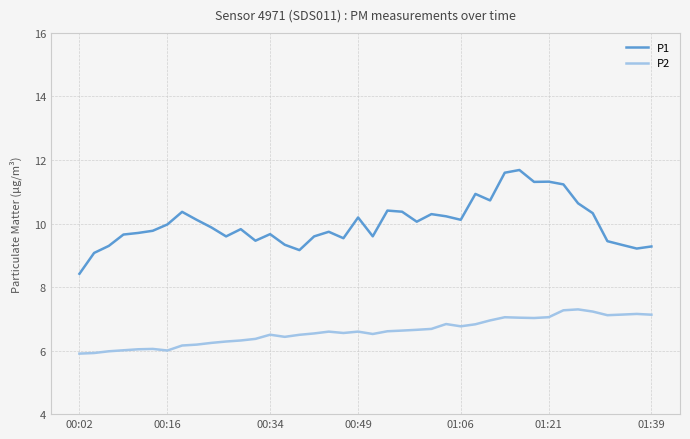

True or false: P1 and P2 intersect in this chart.

False